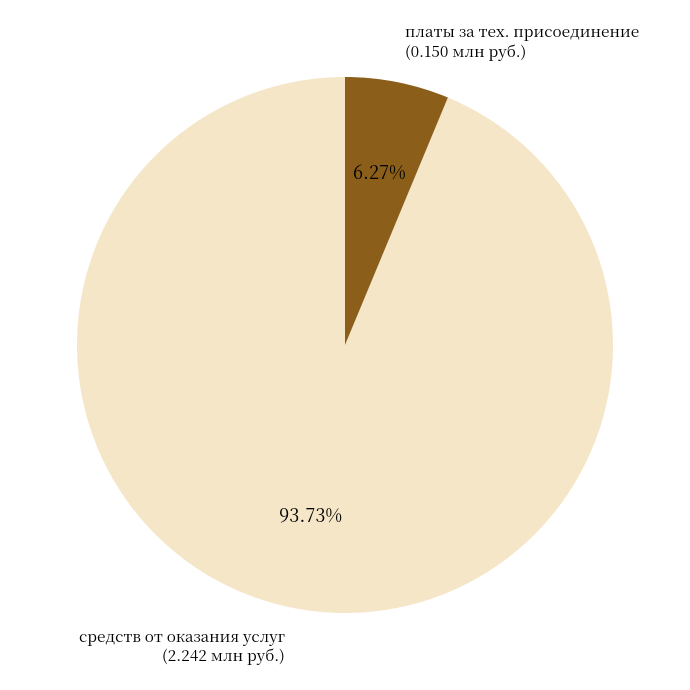

Is there a majority slice in this chart?

Yes